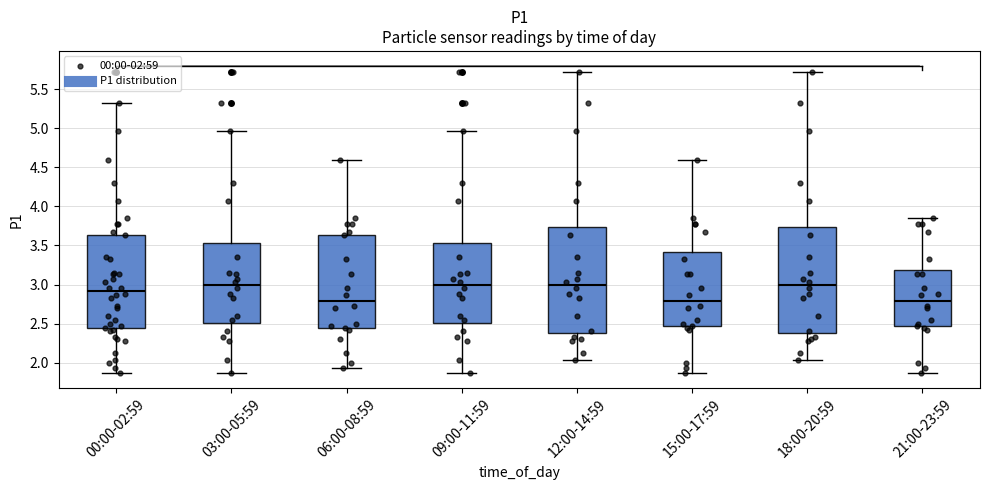

Reading left to right, transcribe this box plot: for each box, give where its median line is, the range the box spans, and where its two whiskers end, as read against the y-axis. The values are not printed on the chart, so give them approximately, as read against the axis.

00:00-02:59: median 2.90, box 2.45 to 3.65, whiskers 1.85 to 5.30
03:00-05:59: median 3.00, box 2.50 to 3.55, whiskers 1.85 to 4.95
06:00-08:59: median 2.80, box 2.45 to 3.65, whiskers 1.95 to 4.60
09:00-11:59: median 3.00, box 2.50 to 3.55, whiskers 1.85 to 4.95
12:00-14:59: median 3.00, box 2.40 to 3.75, whiskers 2.05 to 5.70
15:00-17:59: median 2.80, box 2.45 to 3.40, whiskers 1.85 to 4.60
18:00-20:59: median 3.00, box 2.40 to 3.75, whiskers 2.05 to 5.70
21:00-23:59: median 2.80, box 2.45 to 3.20, whiskers 1.85 to 3.85